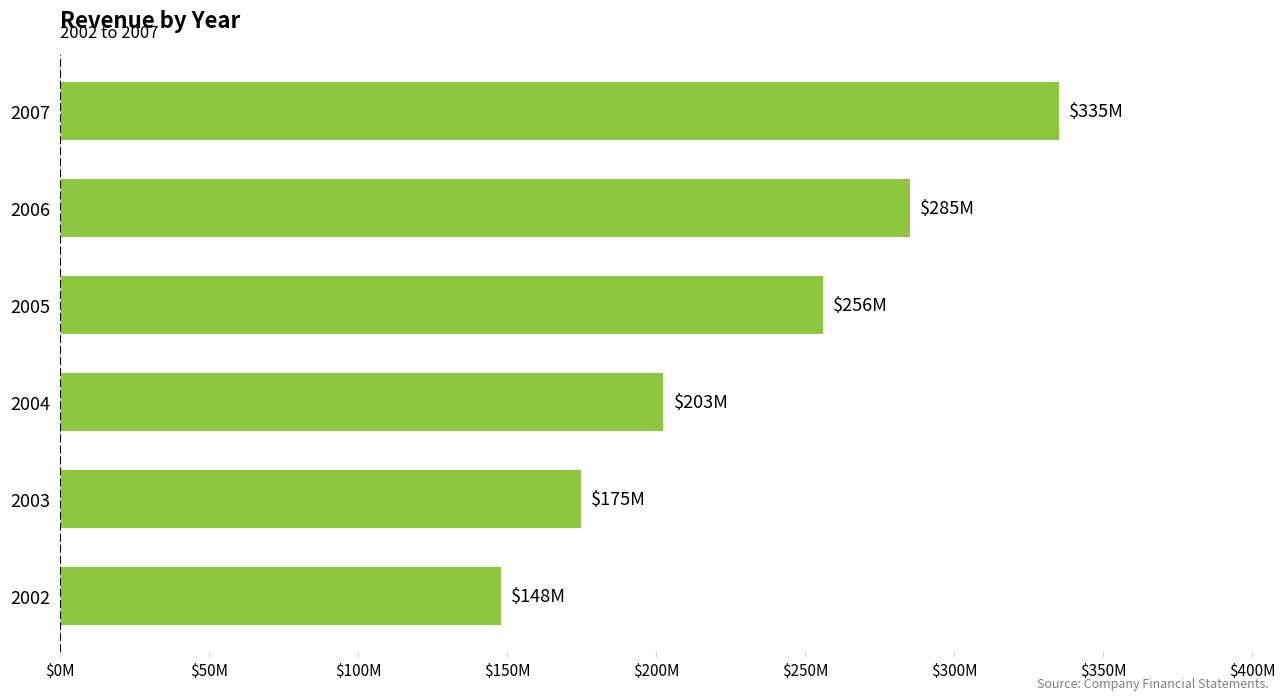

Are the bars horizontal?

Yes